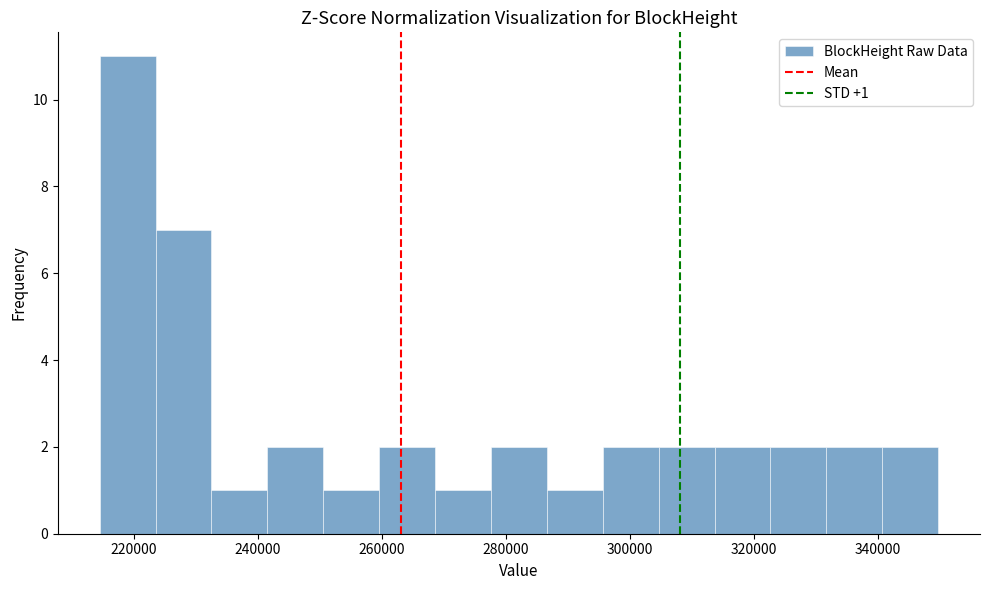

Which range on the x-axis has the tallest bar?

214000 to 224000